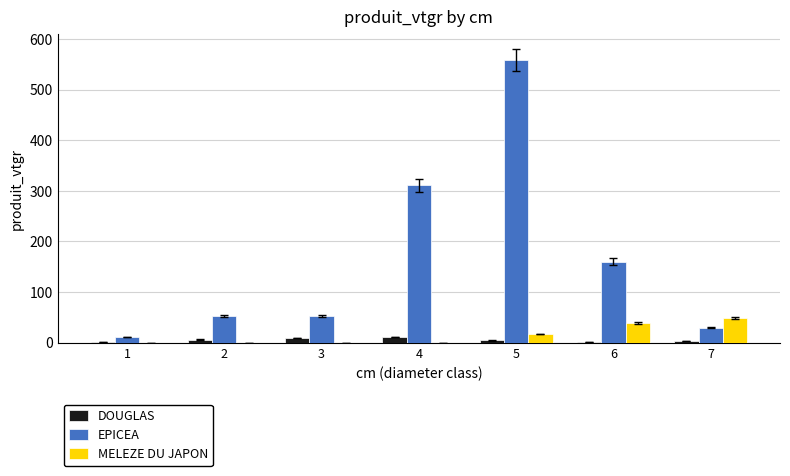

The EPICEA series shows 91.7 at 2. True or false?

False